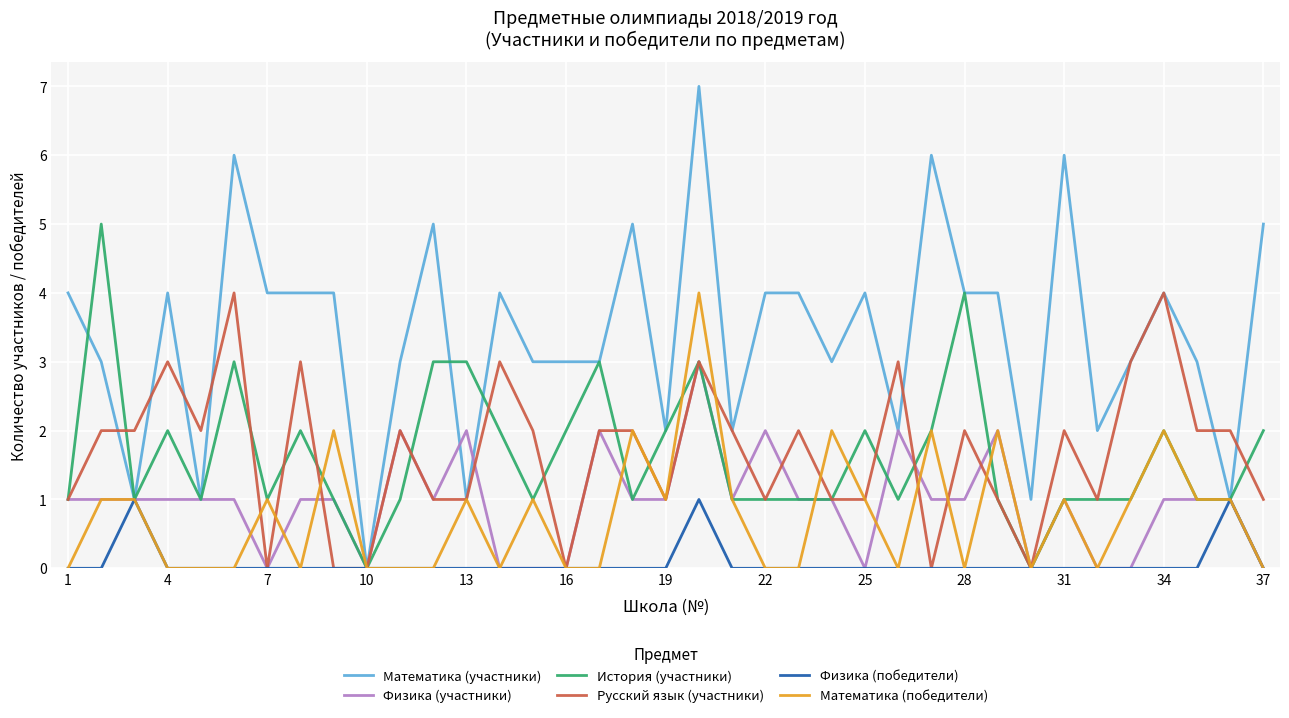

Which series has the largest range (max minus min)?

Математика (участники)